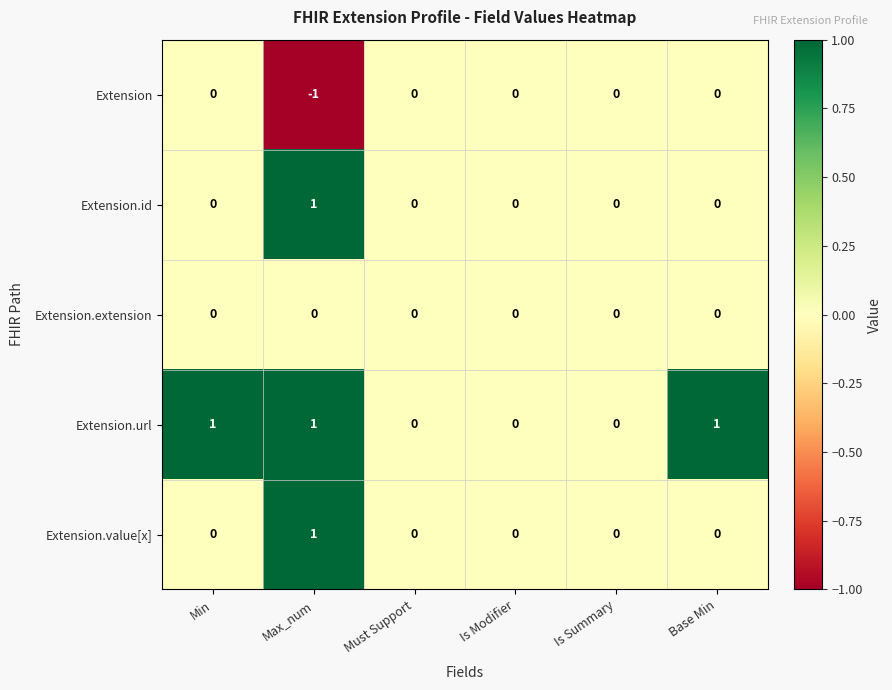

What is the sum of all Extension.url values?

3